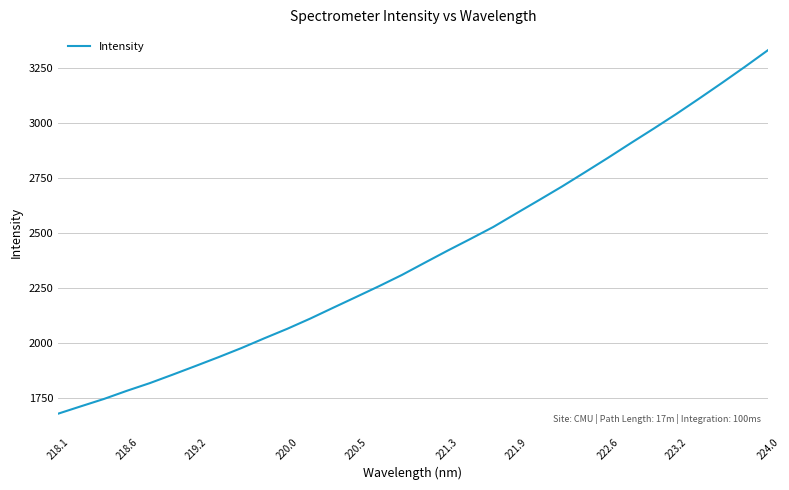

True or false: there are more than 2 points higher than both neighbors.

False